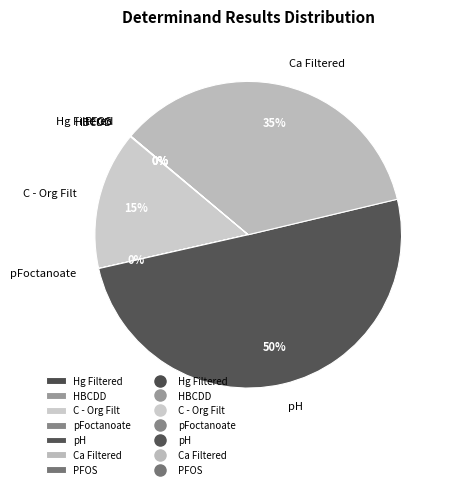

Which slice represents more than half of the pie?

pH